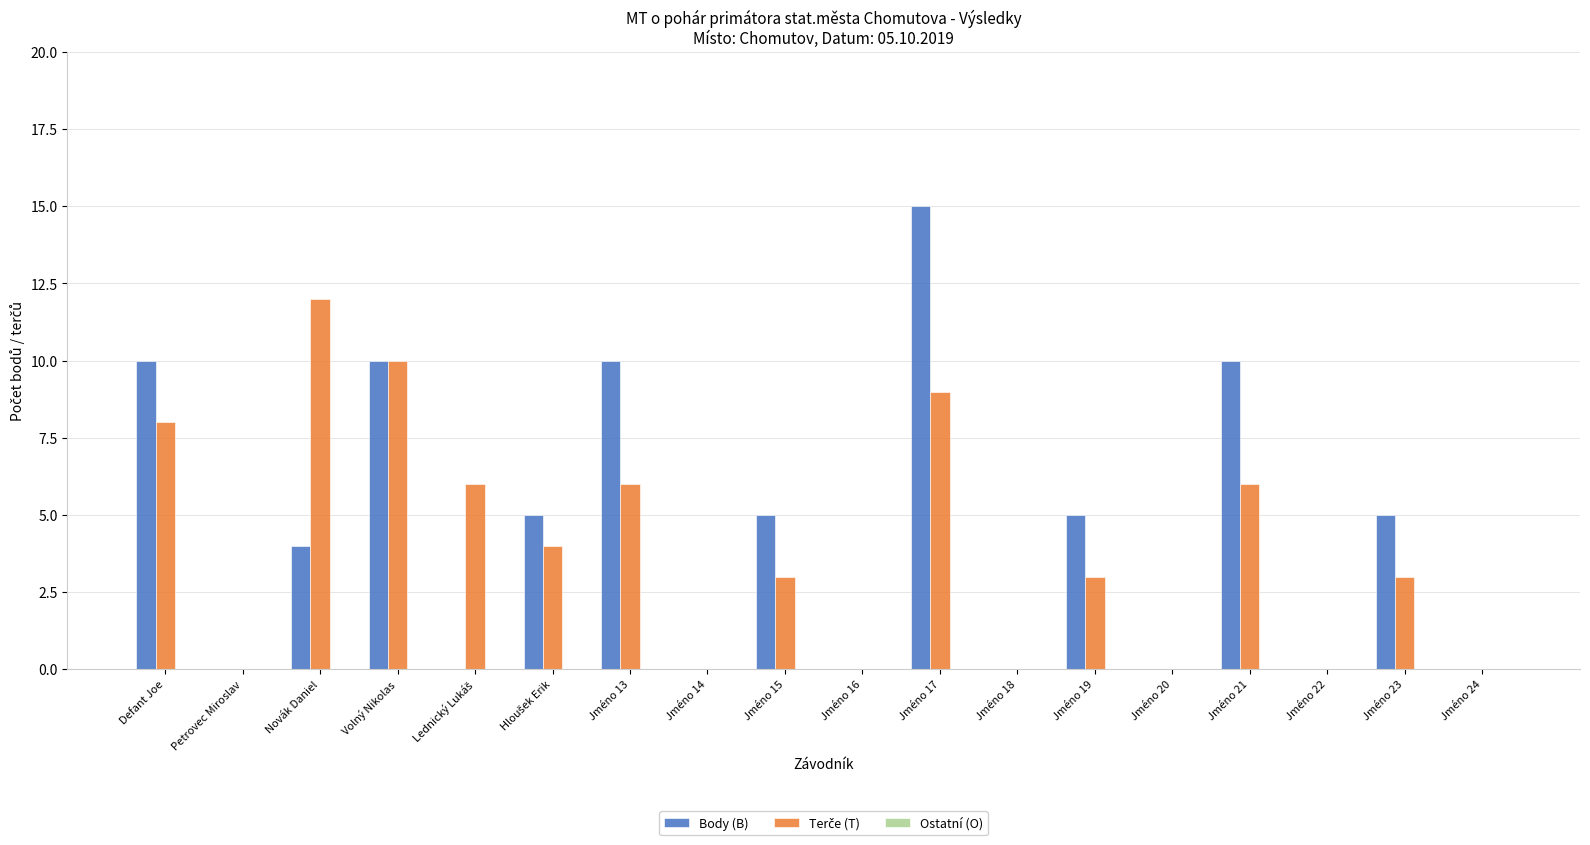

Which category has the highest value in the Body (B) series?

Jméno 17